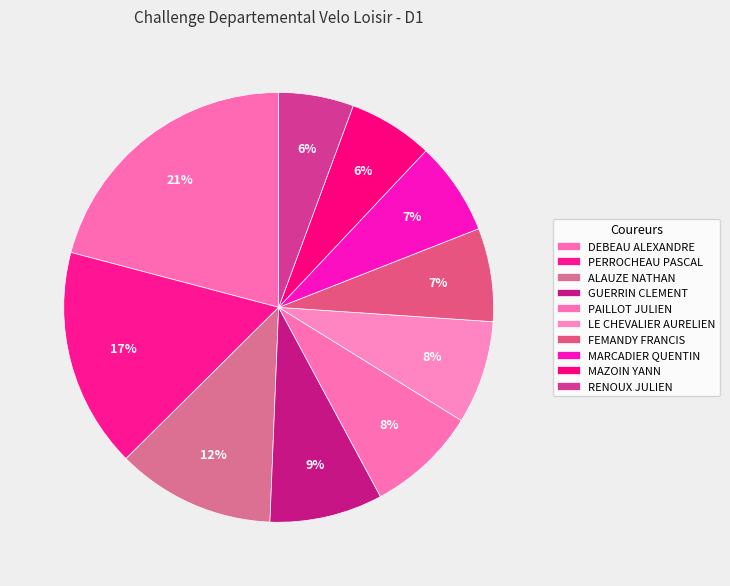

Is it true that PAILLOT JULIEN is 8% of the pie?

True